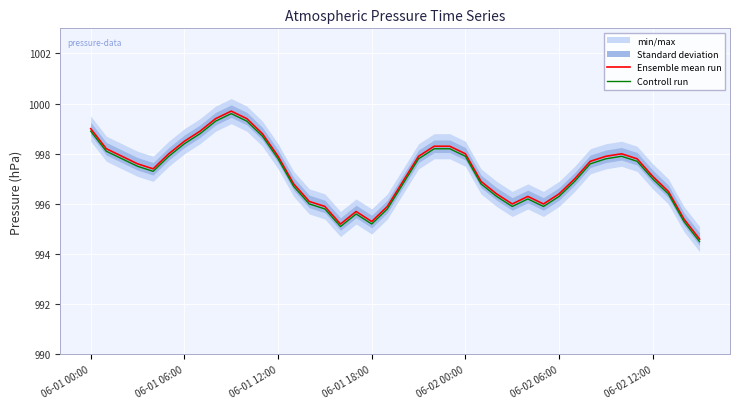

What are all the series names shown in the legend?

Ensemble mean run, Controll run